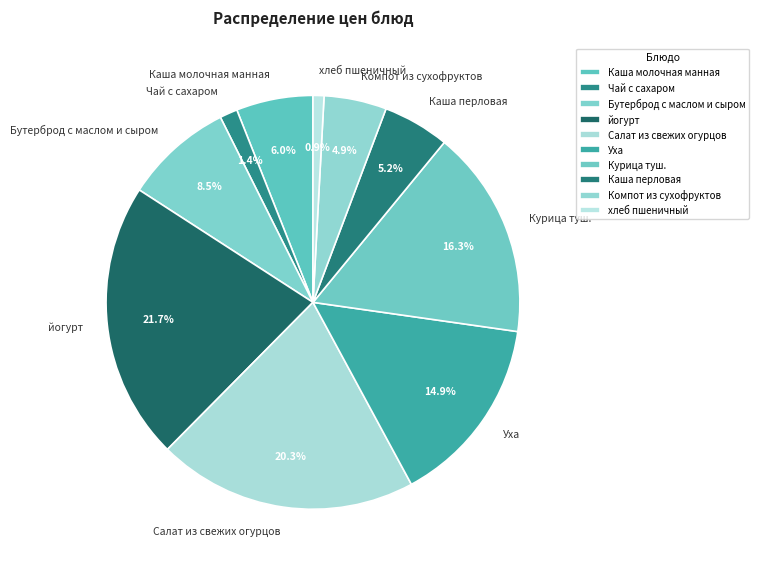

The Уха slice represents 9% of the pie. True or false?

False